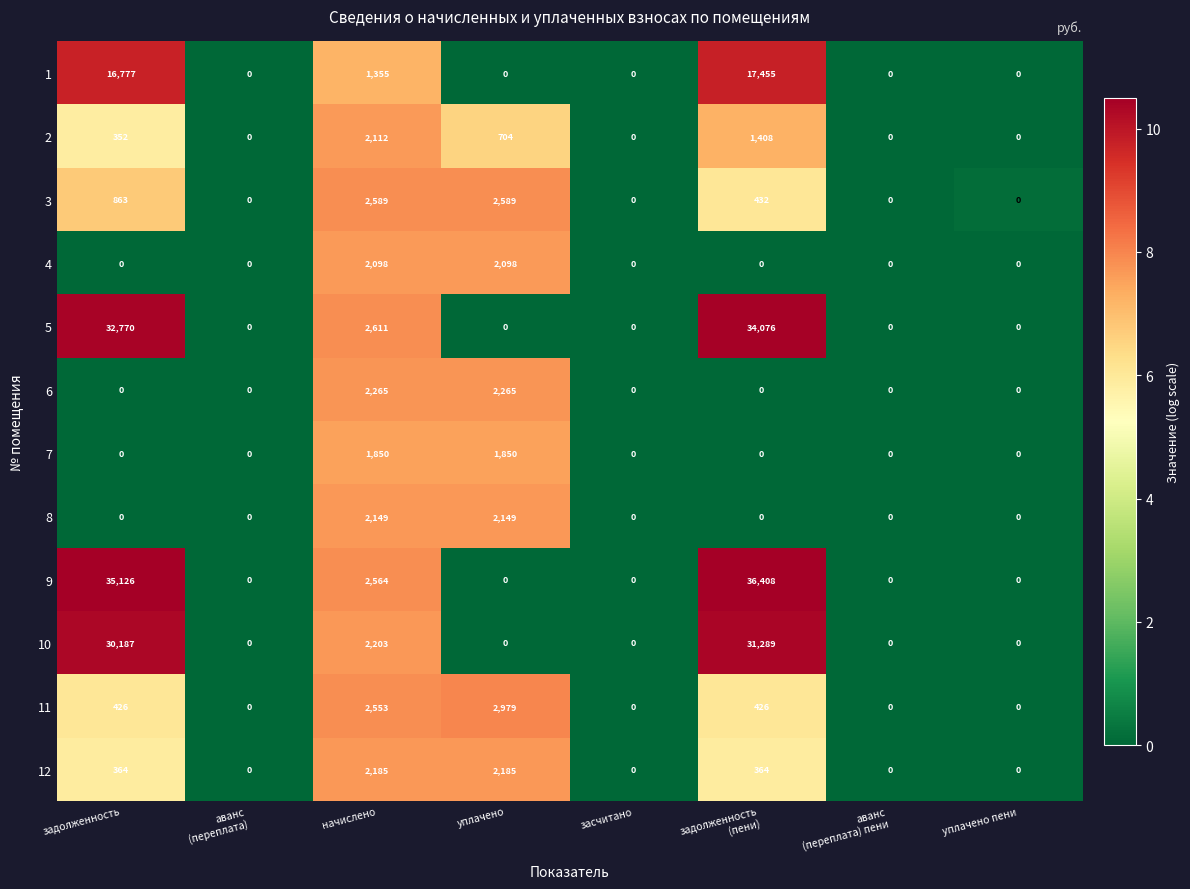

Rank the series at начислено from highest to lowest value.

5, 3, 9, 11, 6, 10, 12, 8, 2, 4, 7, 1